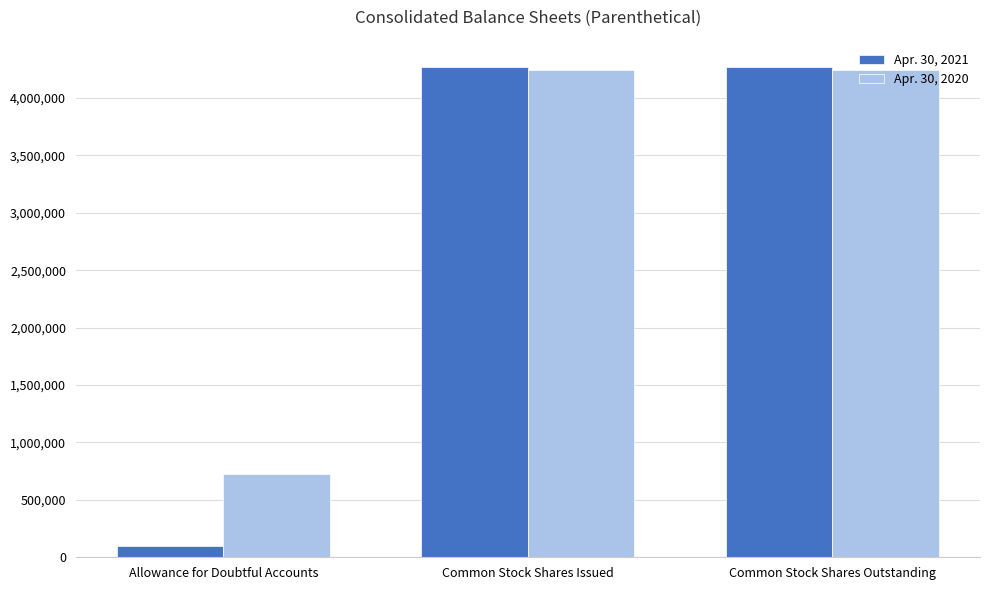

What is the label of the 1st bar from the left?

Allowance for Doubtful Accounts